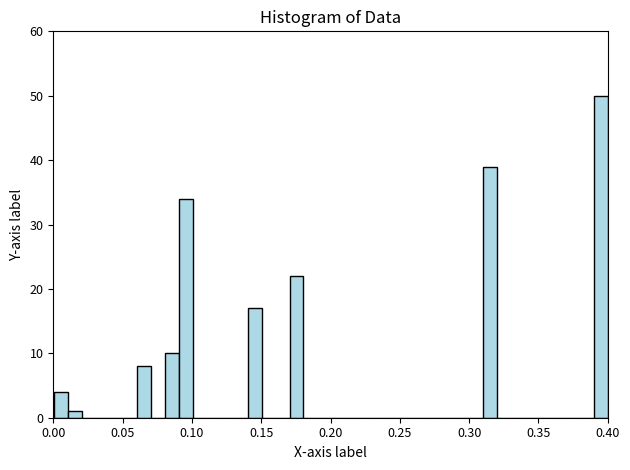

Read against the x-axis, roughly where is the centre of the tallest bar?

0.395